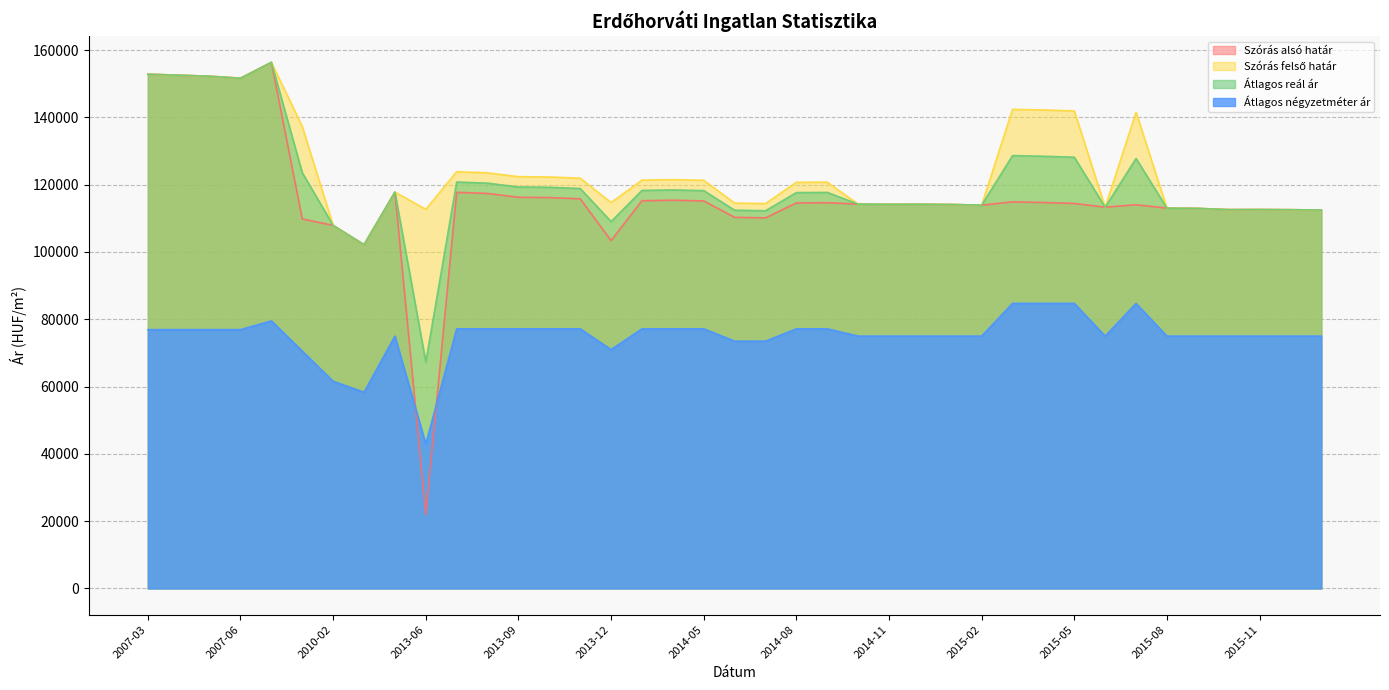

What is the difference between the maximum and second lowest values in the Szórás alsó határ series?

54202